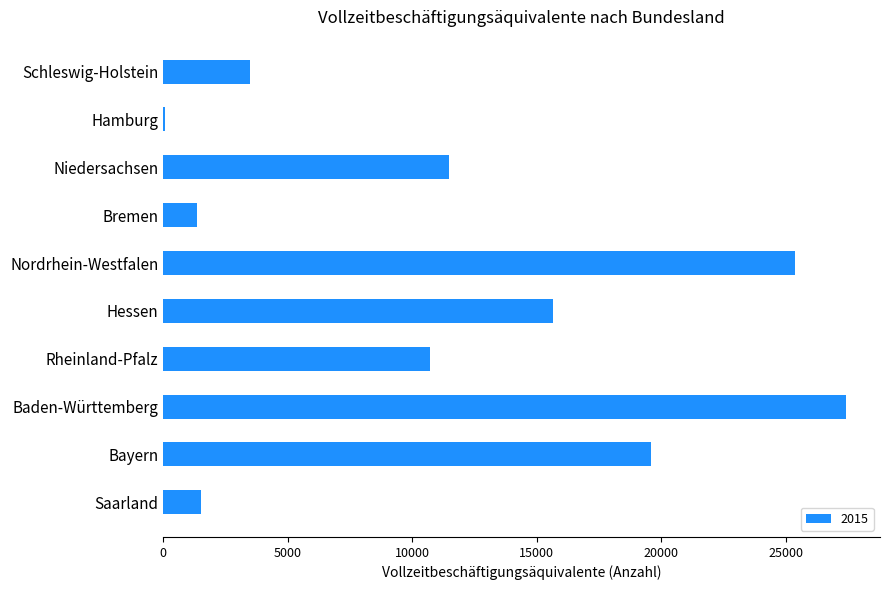

Read the value at Nordrhein-Westfalen.

25389.5